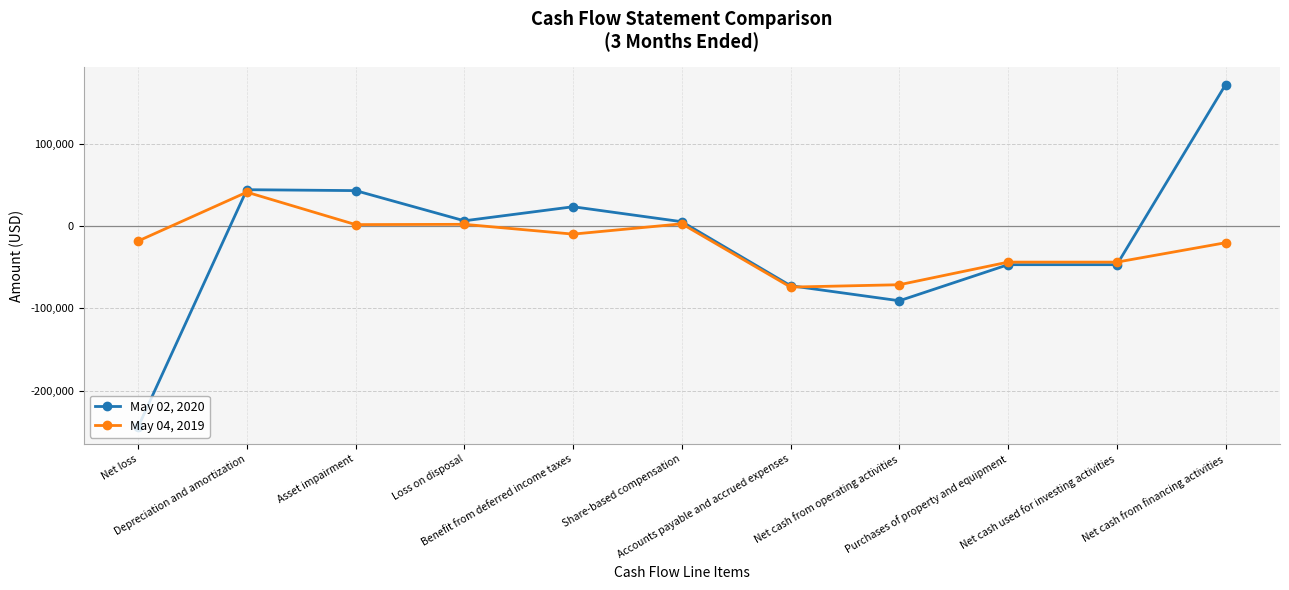

True or false: May 02, 2020 and May 04, 2019 intersect in this chart.

True